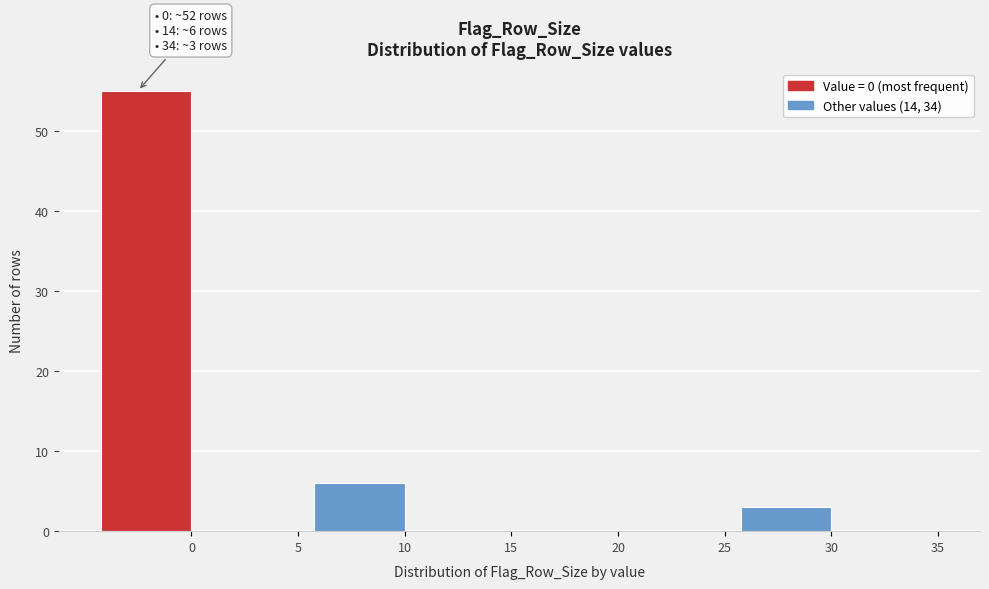

Reading left to right, what are all the values shown in this chart?

0=55	5=0	10=6	15=0	20=0	25=0	30=3	35=0